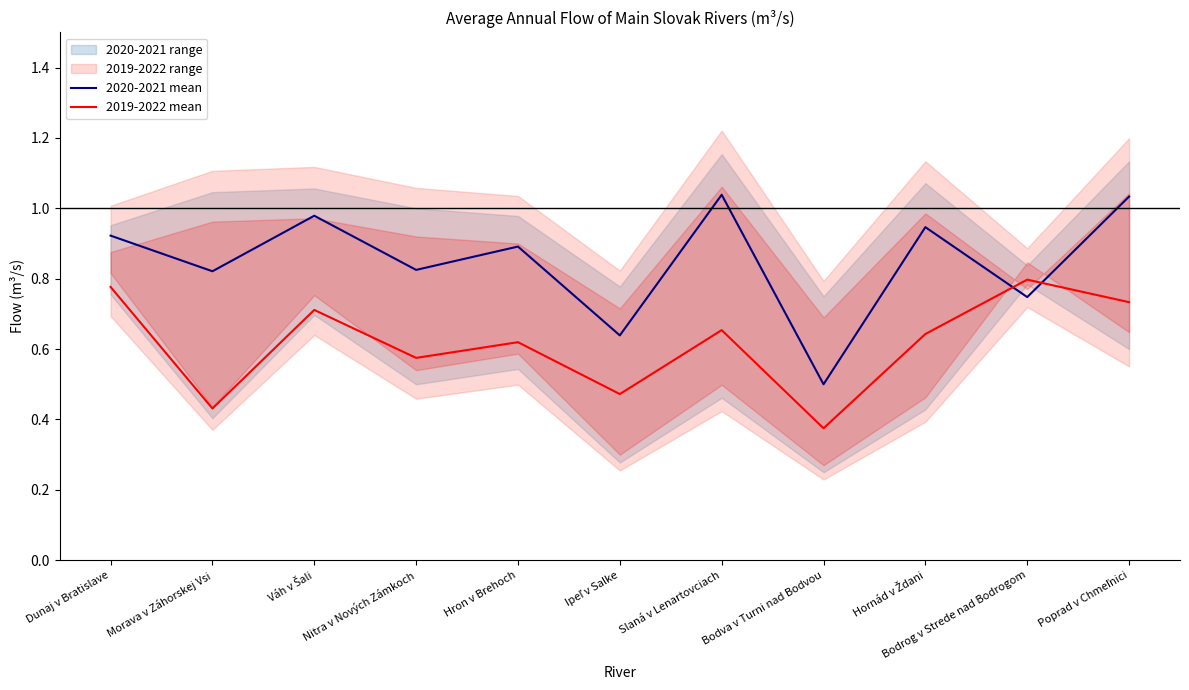

Rank the series by their average value, from highest to lowest.

2020-2021 mean, 2019-2022 mean